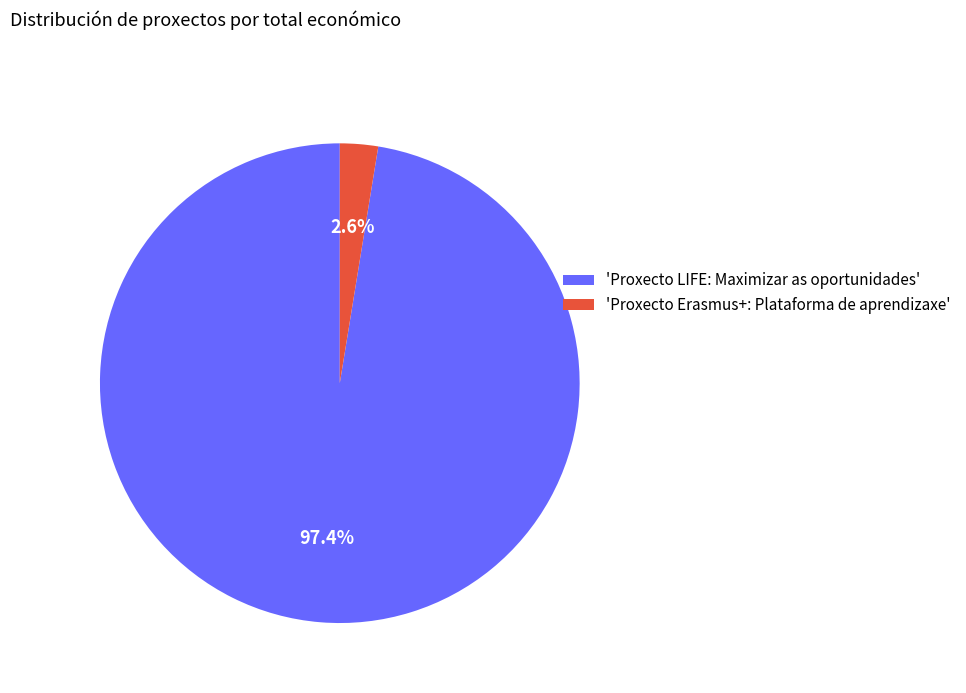

Between 'Proxecto LIFE: Maximizar as oportunidades' and 'Proxecto Erasmus+: Plataforma de aprendizaxe', which is larger?

'Proxecto LIFE: Maximizar as oportunidades'